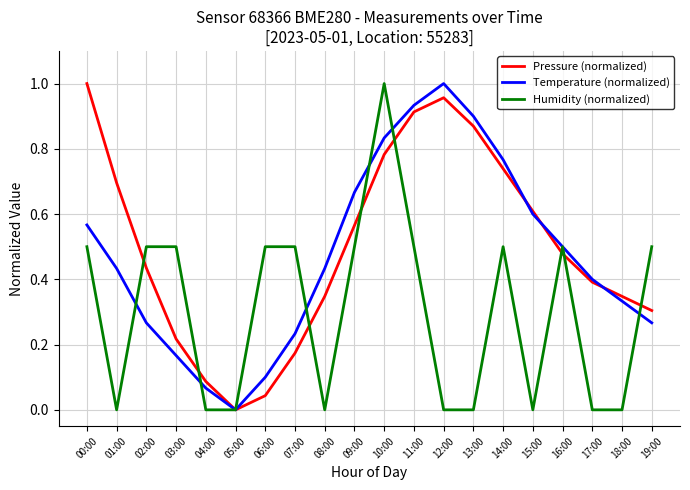

At which label does Pressure (normalized) reach its peak?

00:00